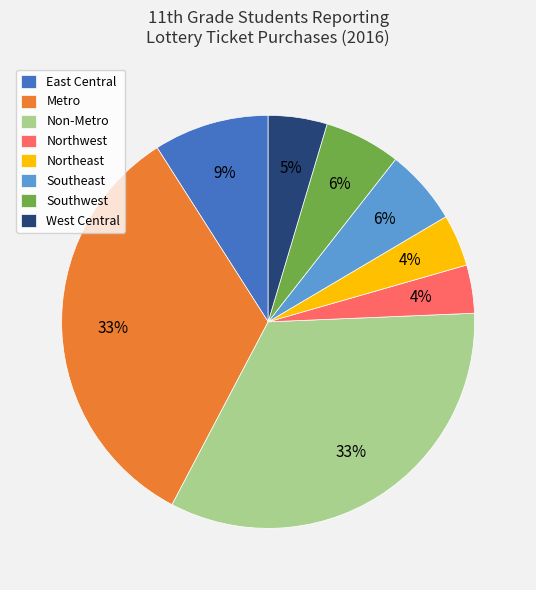

Is it true that Northeast is 13% of the pie?

False